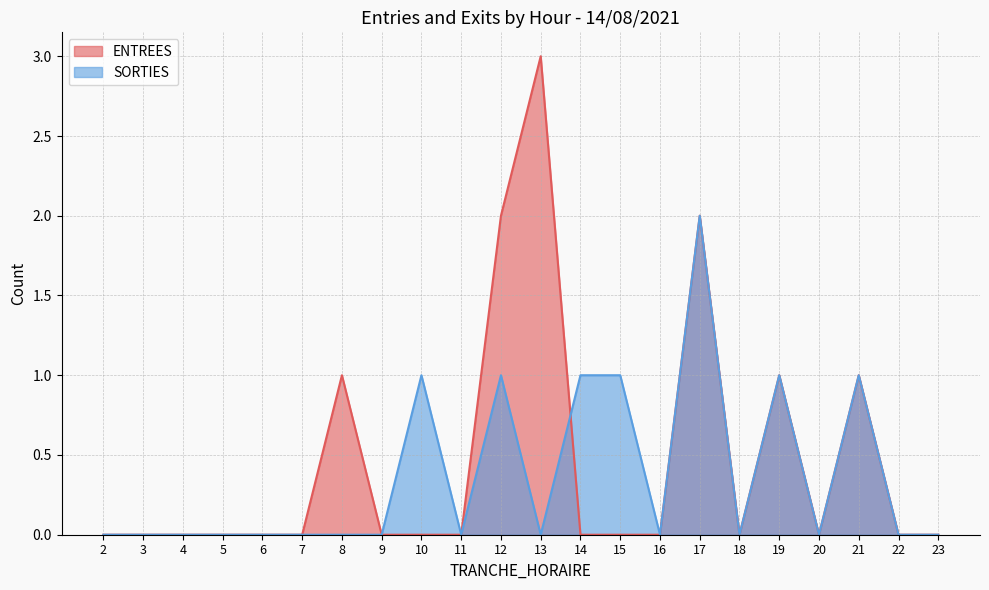

True or false: ENTREES has more than 2 interior local peaks.

True